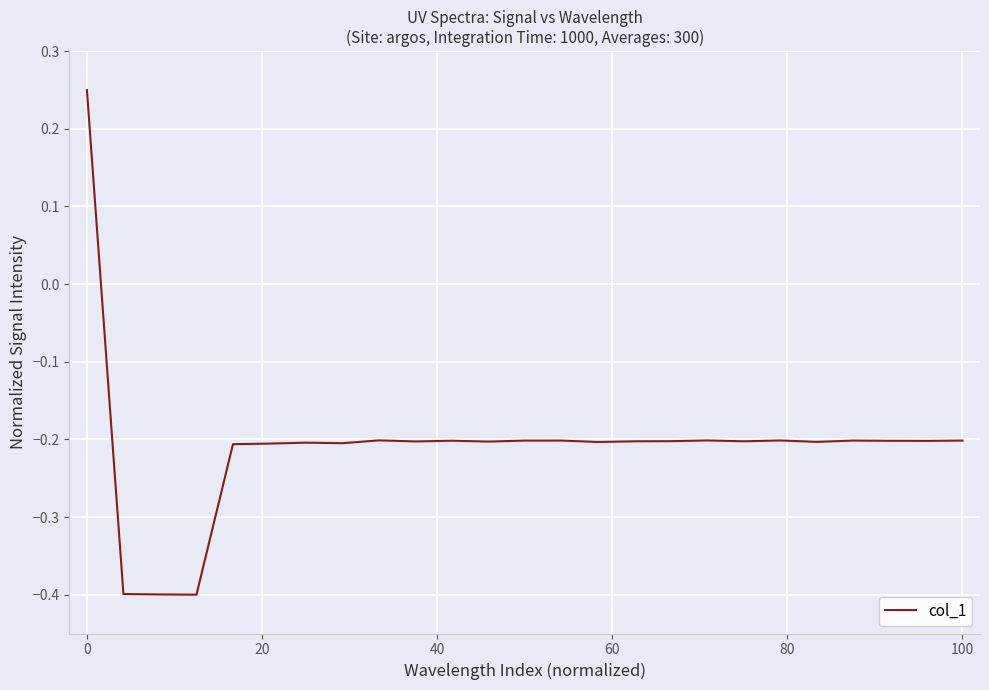

What is the minimum value shown in the chart?

-0.4